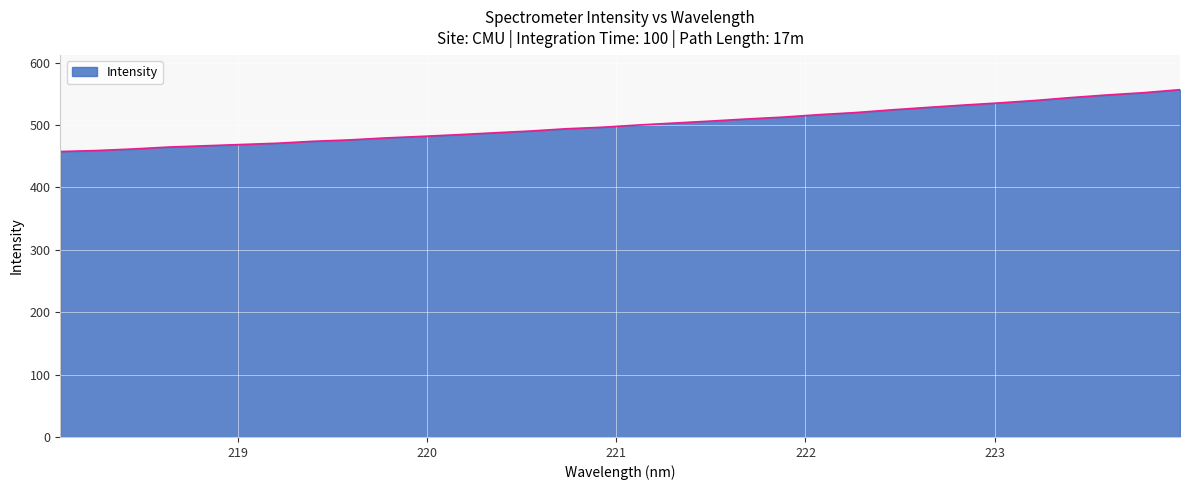

What is the greatest value displayed?

556.5